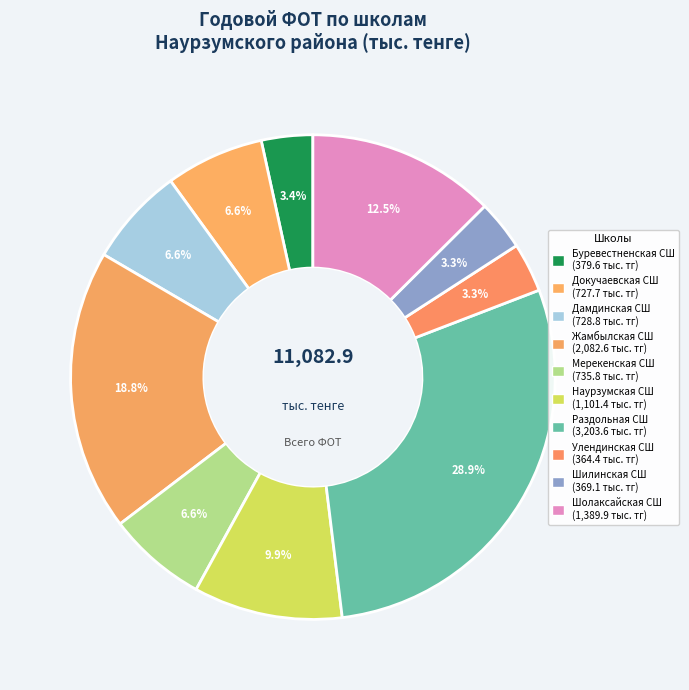

True or false: Шолаксайская СШ accounts for 13% of the total.

True